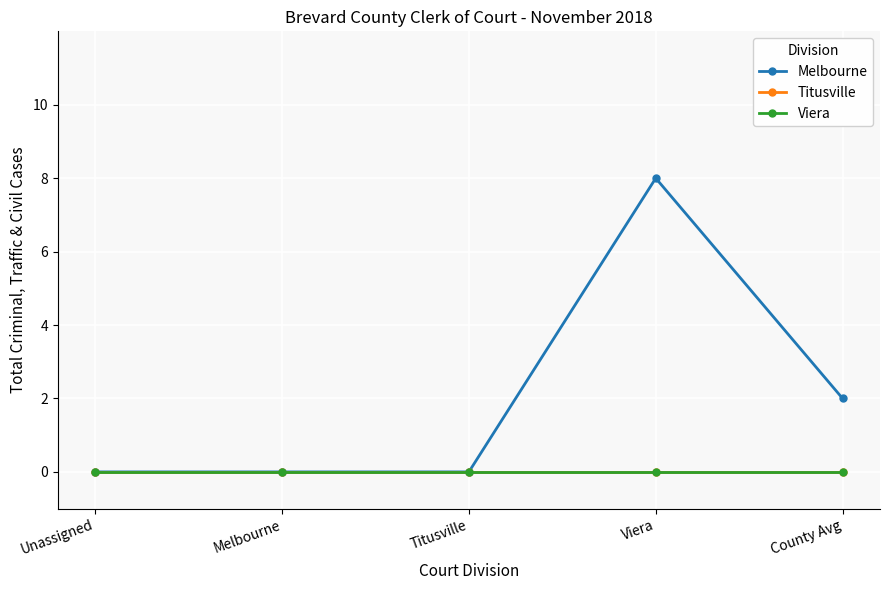

Which label corresponds to the largest value in the chart?

Viera